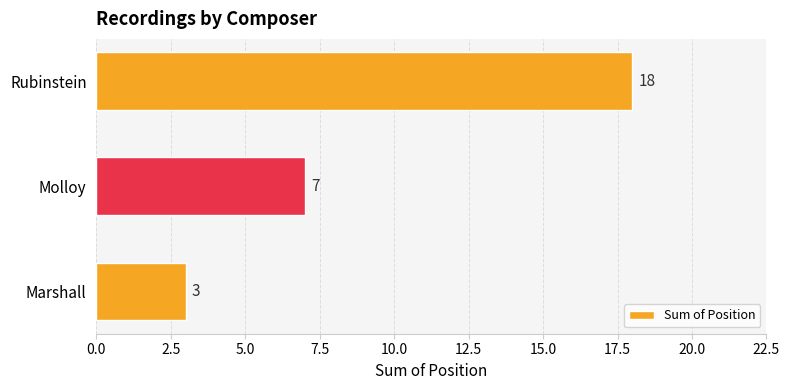

What is the average value?

9